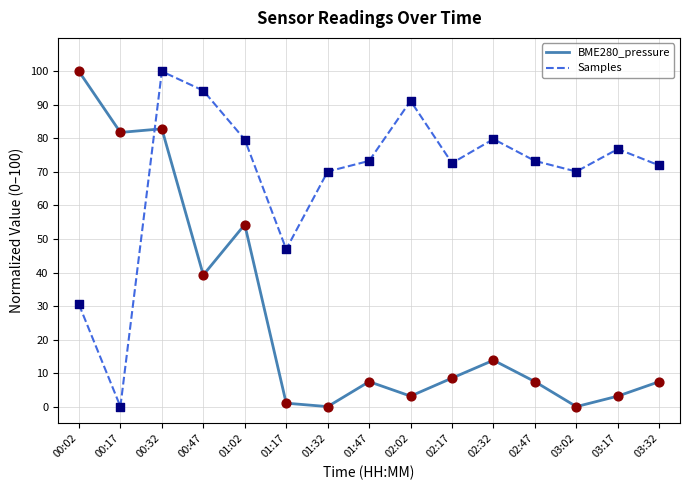

What are all the series names shown in the legend?

BME280_pressure, Samples